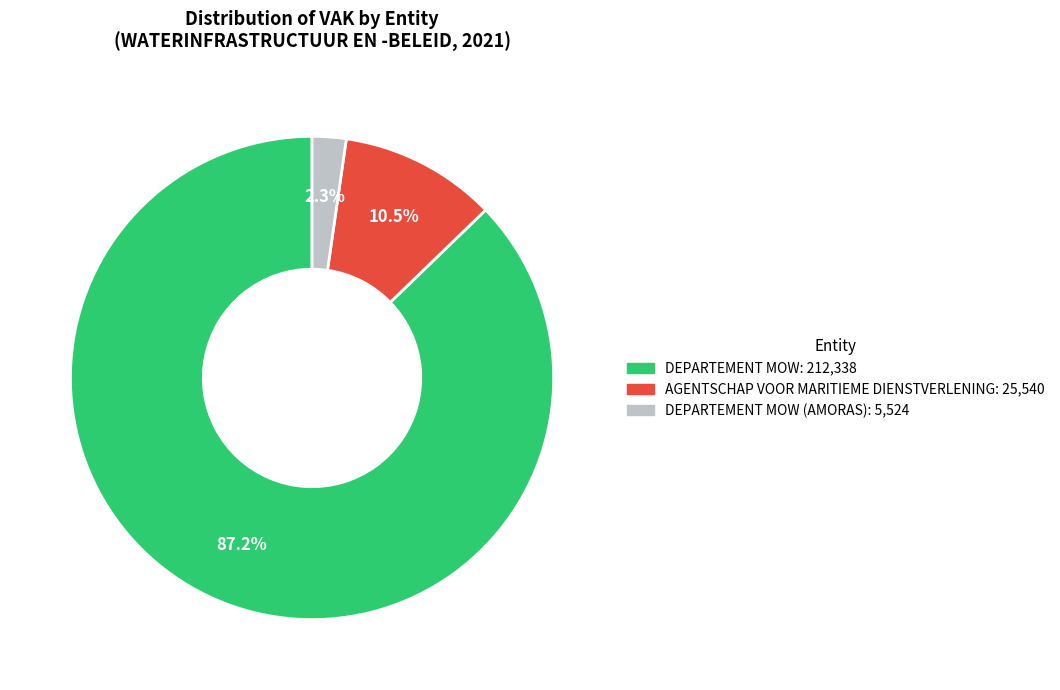

To the nearest percent, what is the difference between the largest and smallest slice percentages?

85%